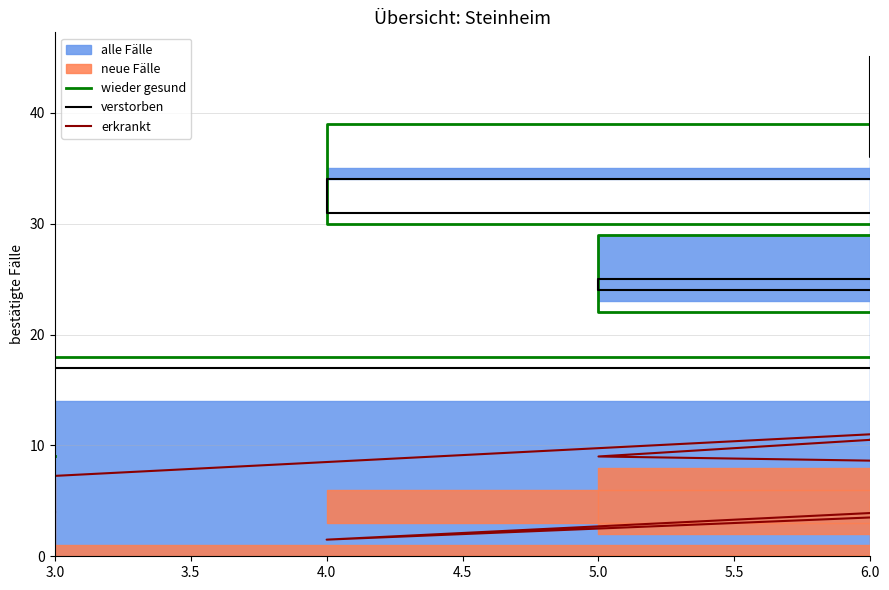

Does the chart display data point markers on the line(s)?

No